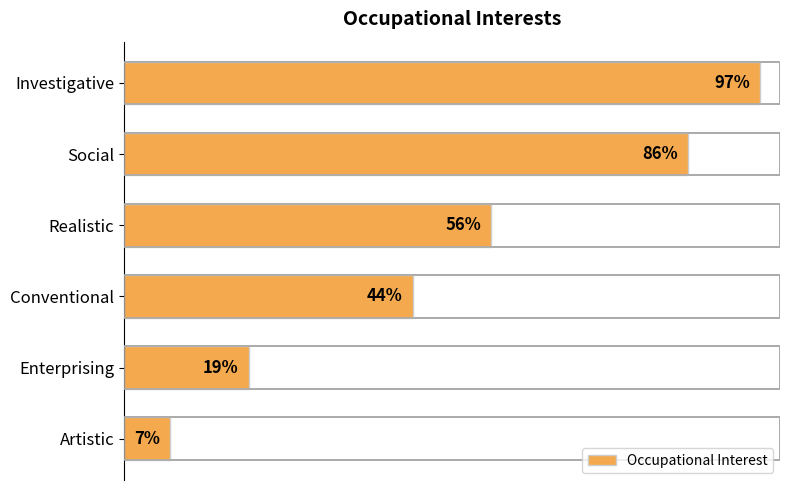

What is the value of the 5th bar from the left?

19